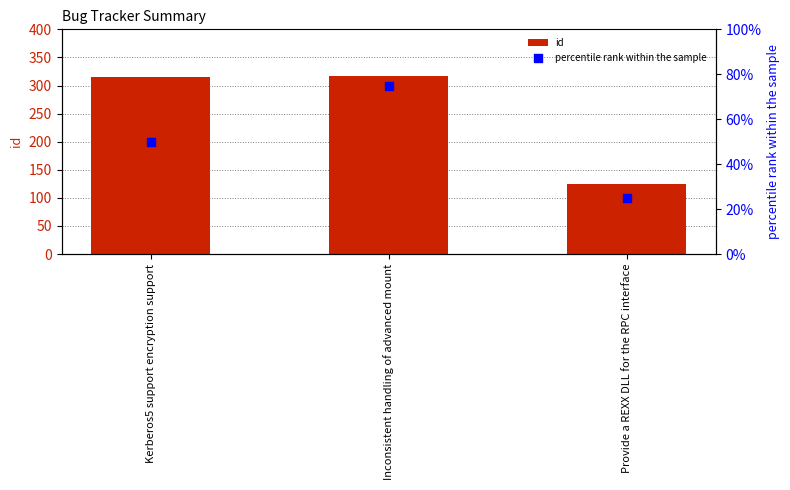

Which series has the largest Y range (max minus min)?

id